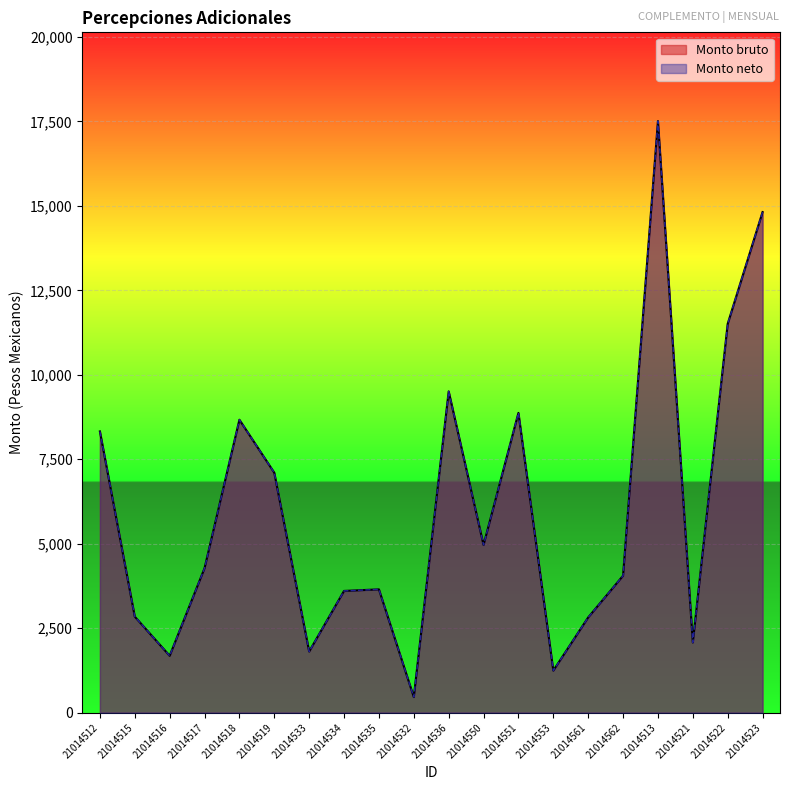

What is the sum of all Monto bruto values?

119803.2